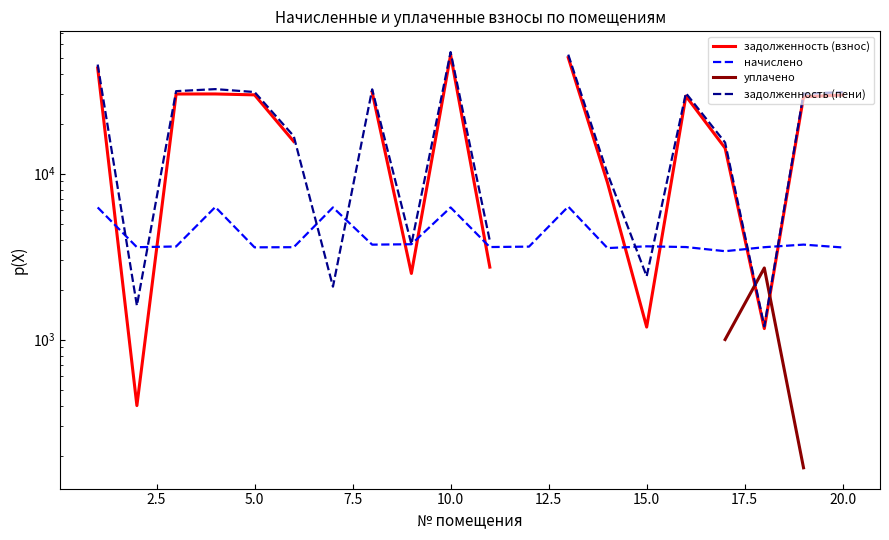

What are all the series names shown in the legend?

задолженность (взнос), начислено, уплачено, задолженность (пени)